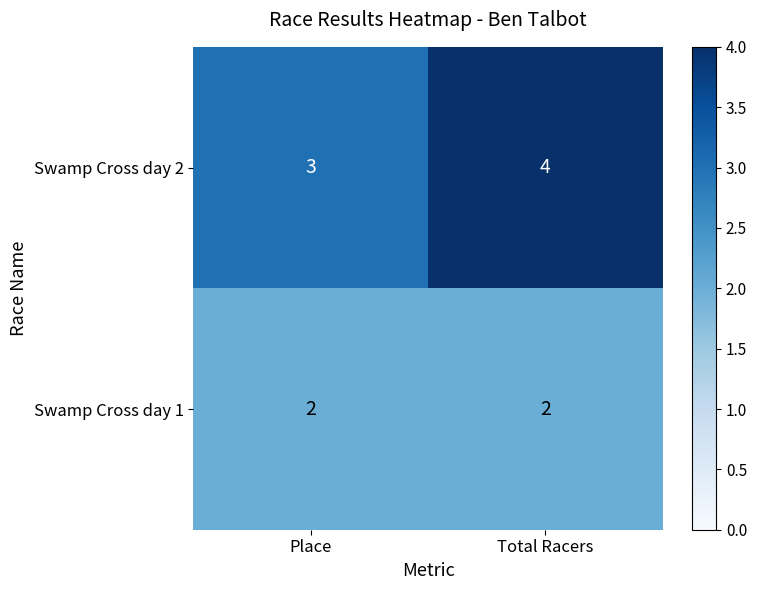

At which category is the sum across all series the highest?

Total Racers